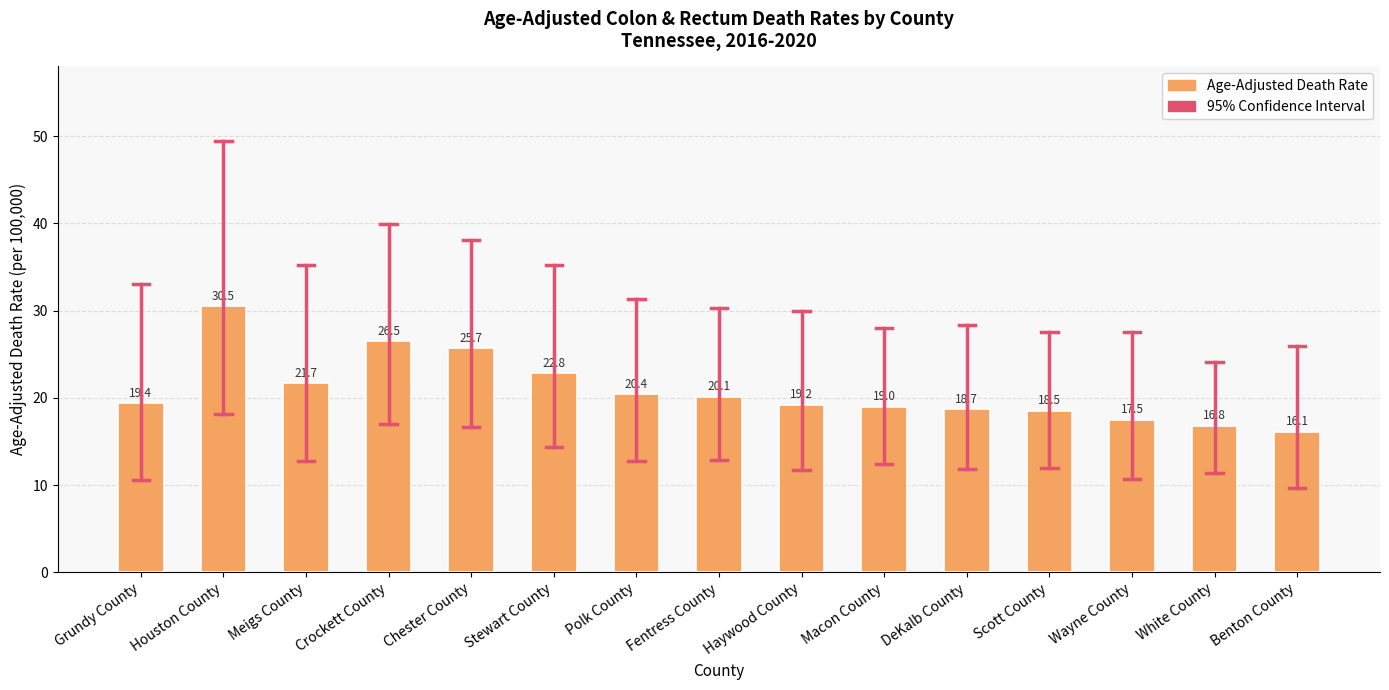

At which category does the chart reach its minimum across all series?

Benton County